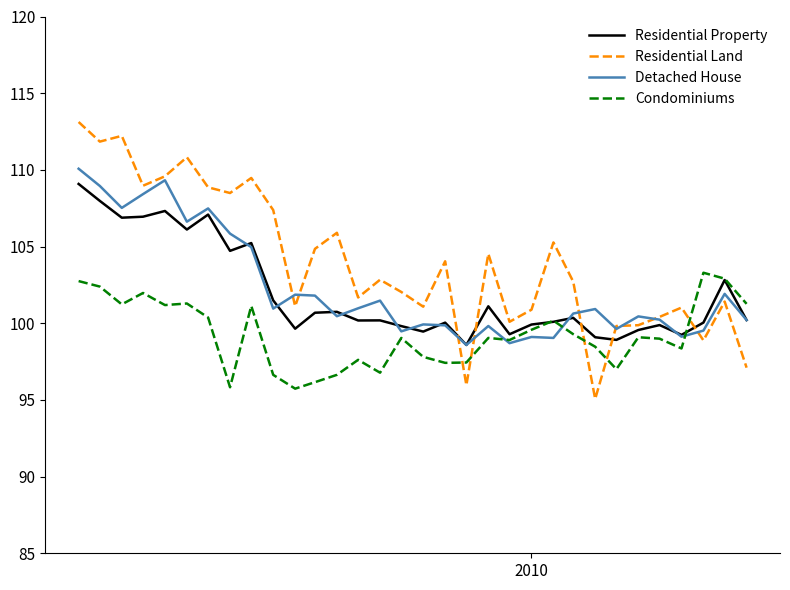

What is the greatest value displayed?

113.1